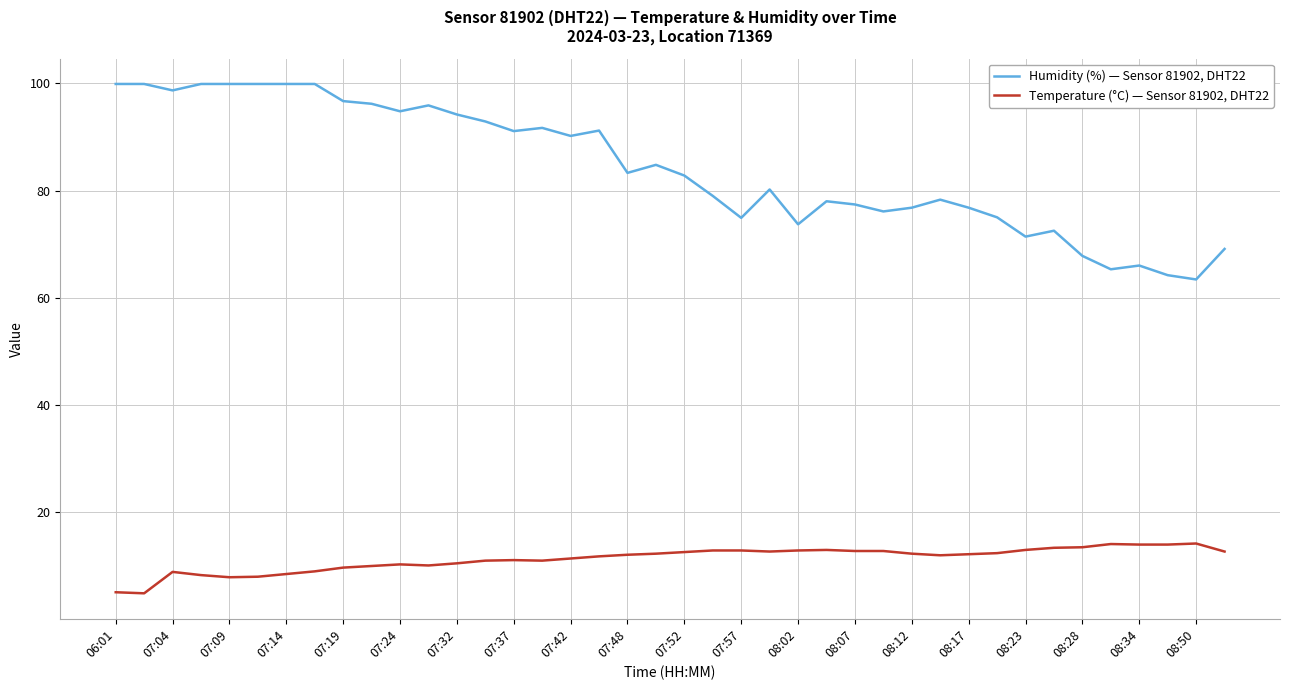

At how many categories does at least one series exceed 39?

40